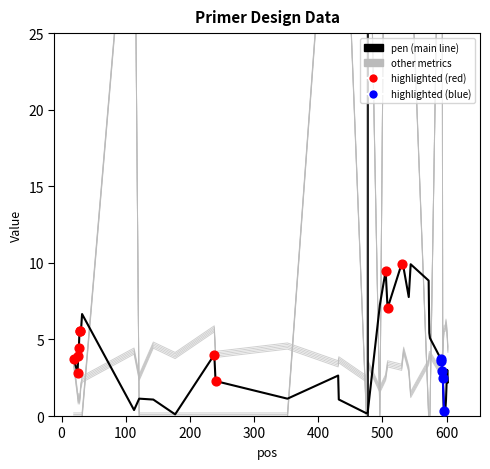

Is the value of PRIMER_LEFT_0_END_STABILITY at 35 greater than the value of pen at 12?

Yes